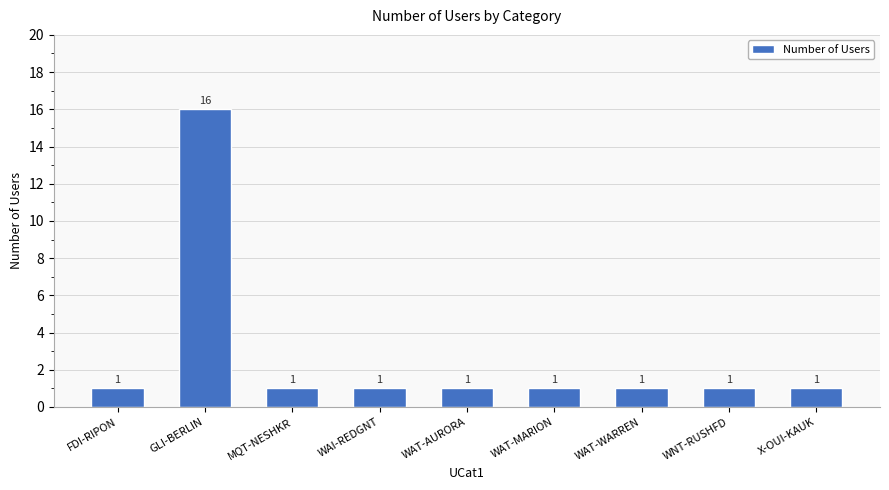

What is the value of the 8th bar from the left?

1